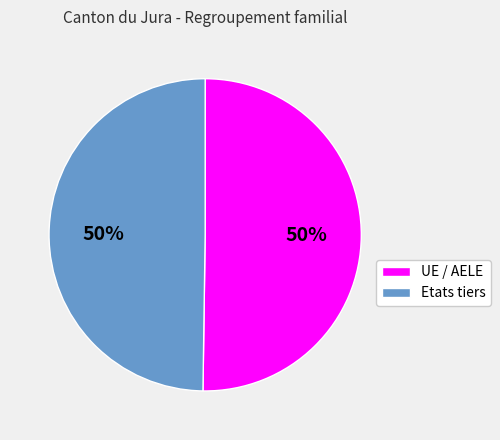

To the nearest percent, what portion does UE / AELE represent?

50%